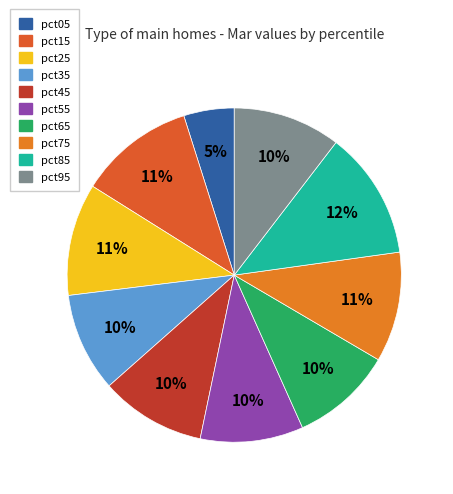

Is pct25 the majority of the pie?

No